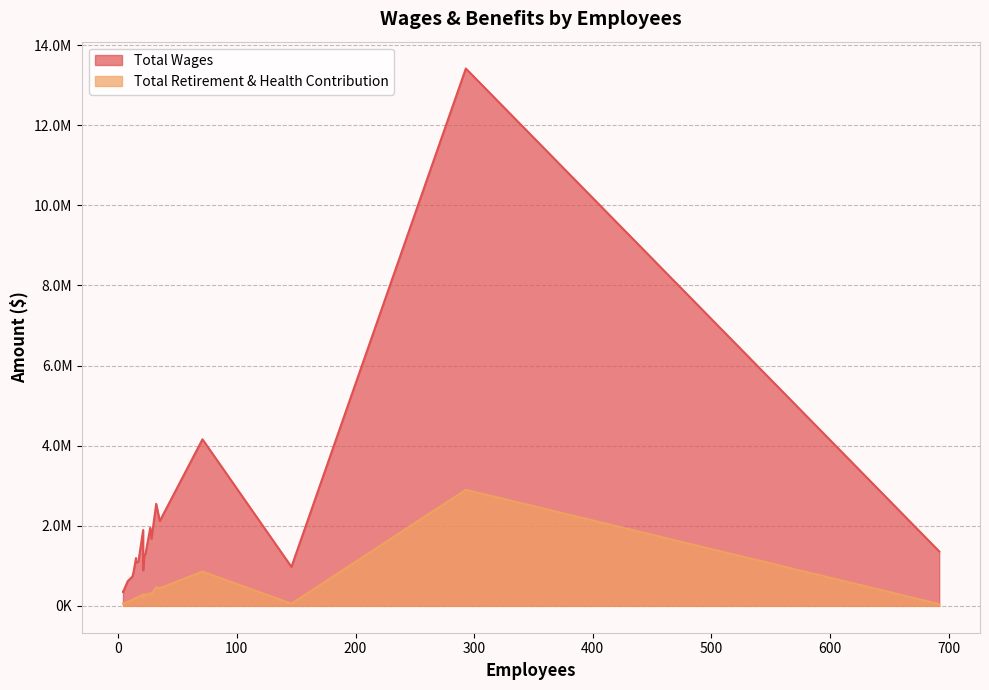

Which series changed the most between 71 and 15?

Total Wages